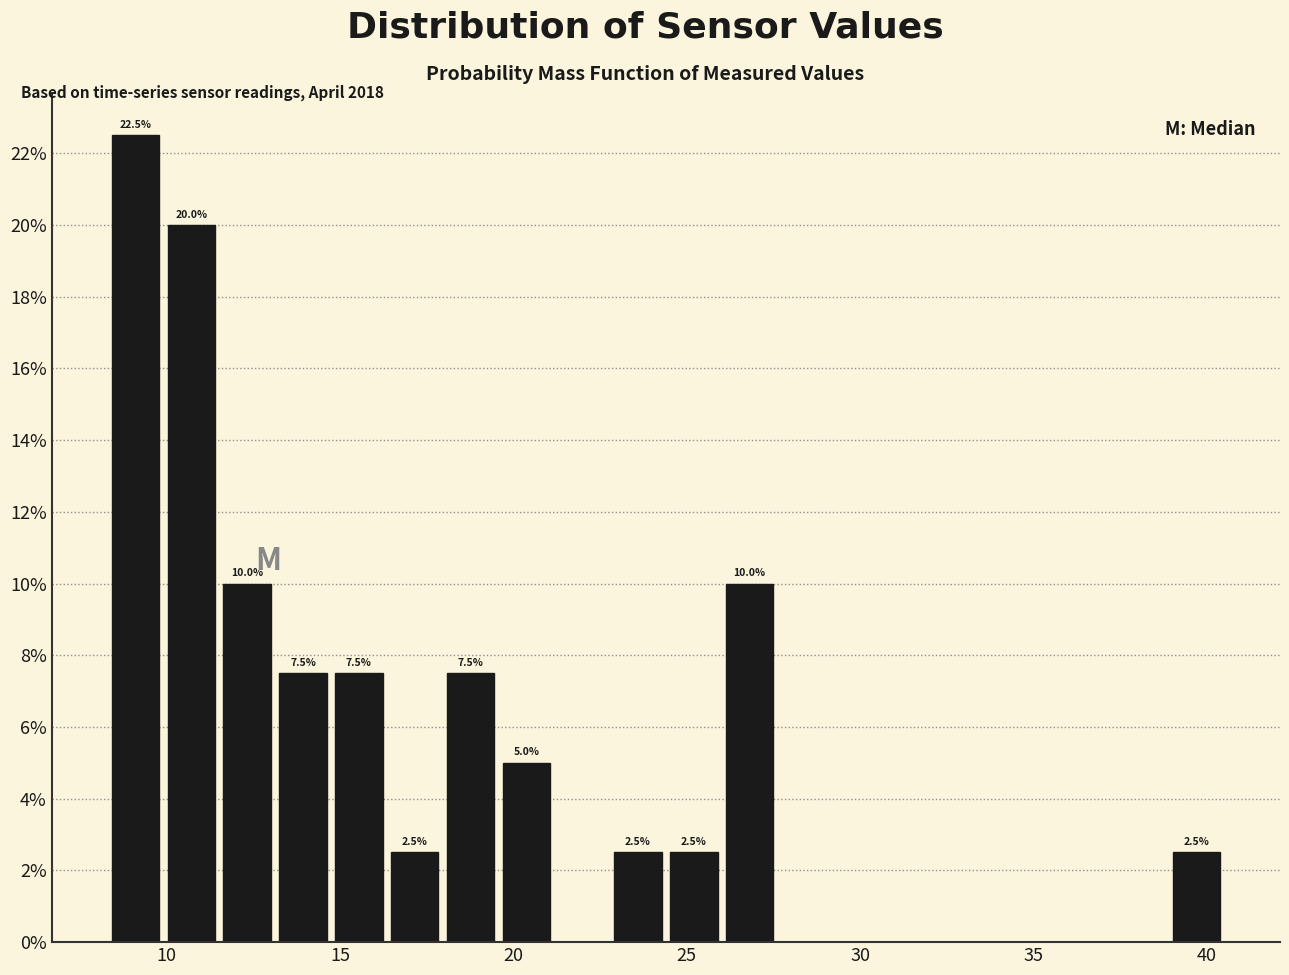

Read against the x-axis, roughly where is the centre of the tallest bar?

9.0